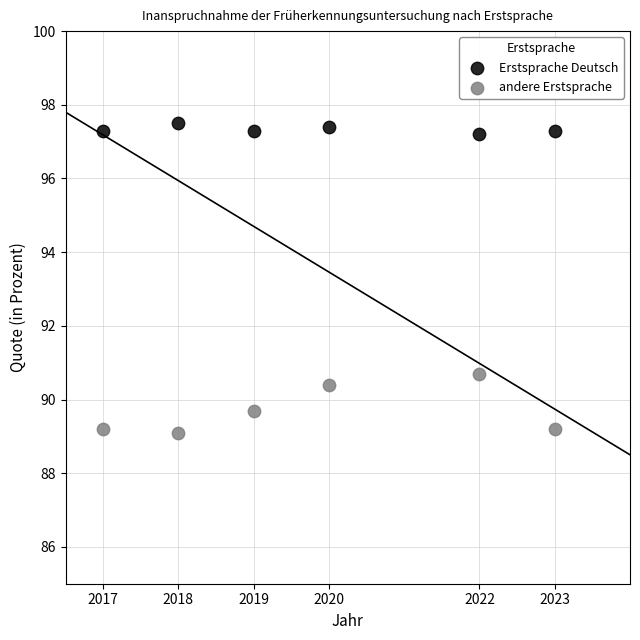

Which series contains the lowest Y value?

andere Erstsprache